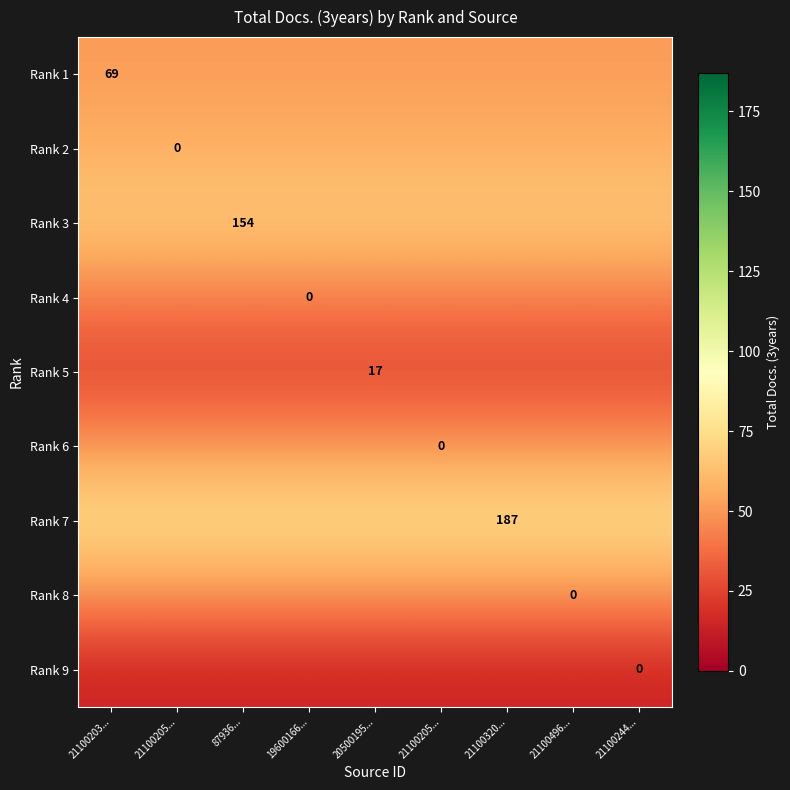

What is the difference between the highest and lowest values at 21100205...?

61.4